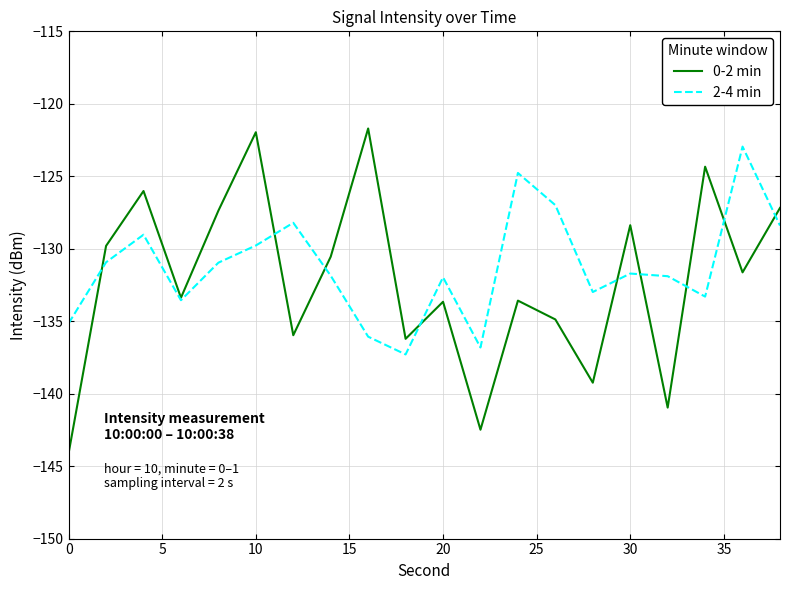

What is the lowest value of the 0-2 min series?

-144.1